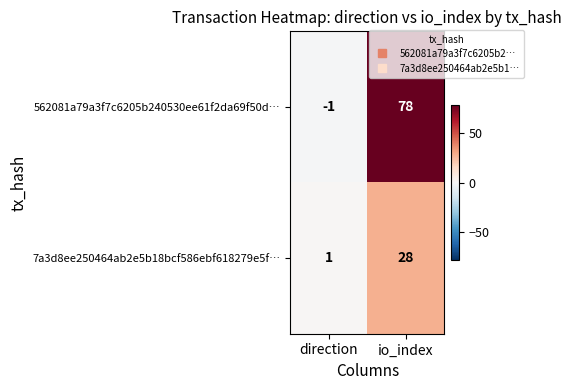

Which label corresponds to the smallest value in the chart?

direction